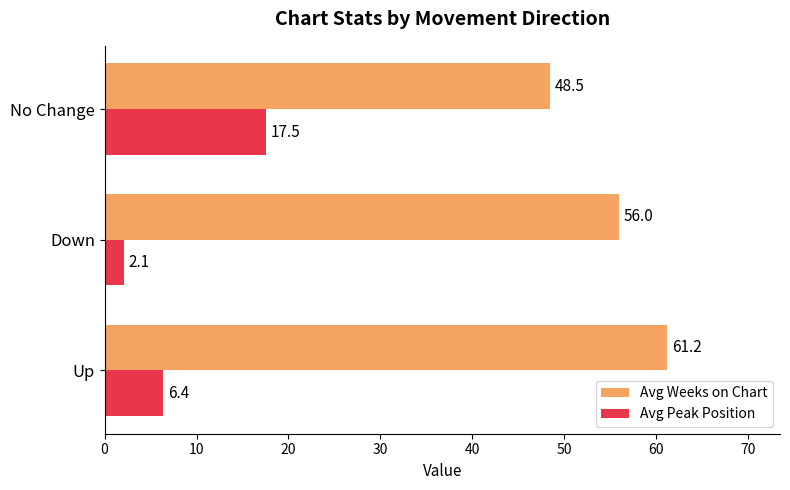

Between Up and Down, which series saw the biggest shift?

Avg Weeks on Chart